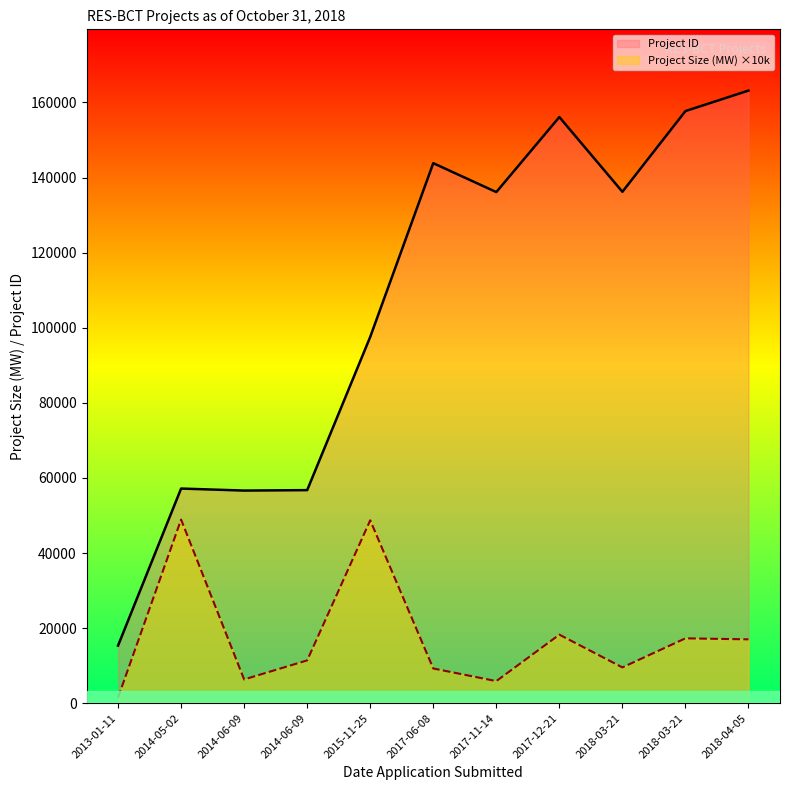

List the labels in order of Project ID value, smallest first.

2013-01-11, 2014-06-09, 2014-06-09, 2014-05-02, 2015-11-25, 2017-11-14, 2018-03-21, 2017-06-08, 2017-12-21, 2018-03-21, 2018-04-05